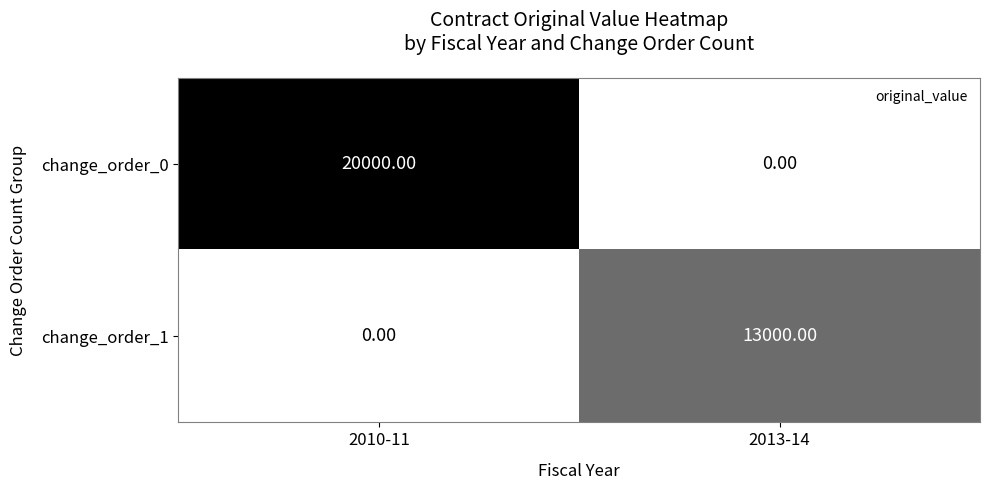

Which series changed the most between 2010-11 and 2013-14?

change_order_0